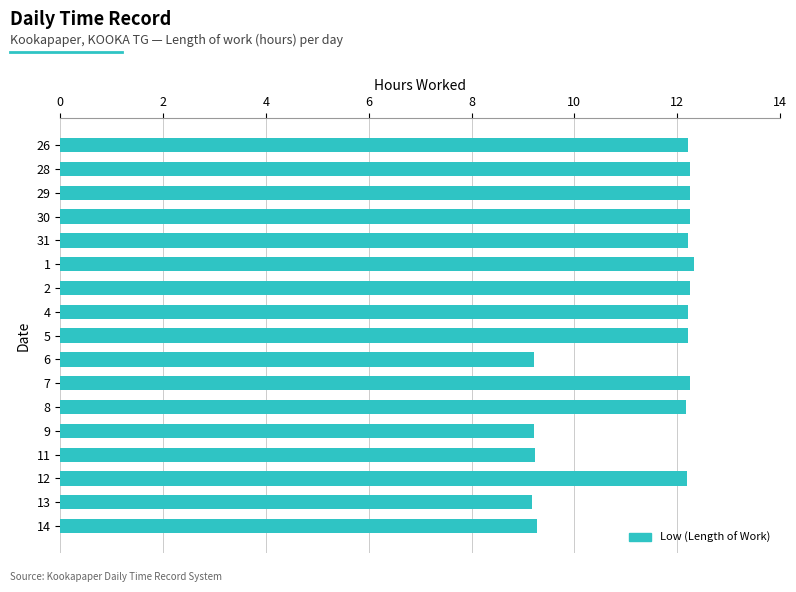

What is the change in value from 12 to 13?

-3.0